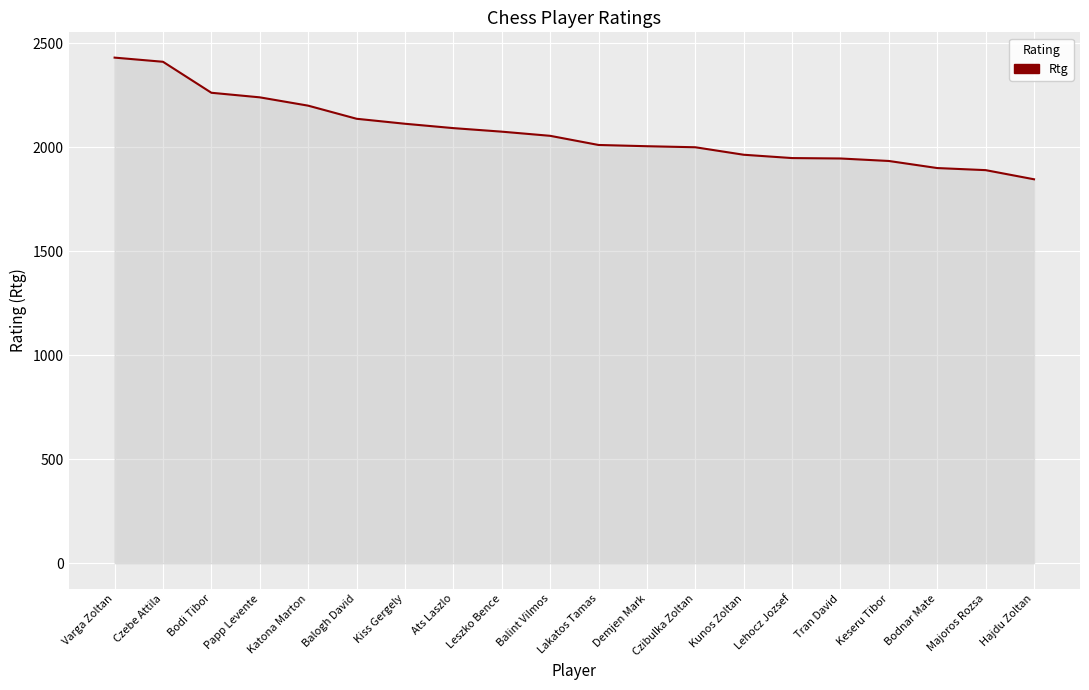

Read the value at Katona Marton, to the nearest 100.

2200